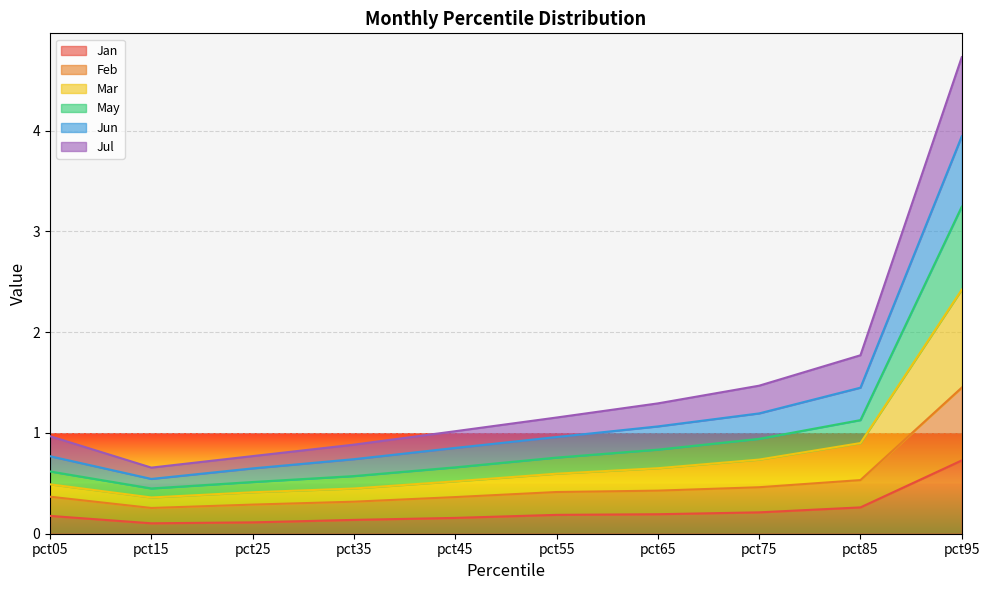

What is the highest value of the Mar series?

2.4